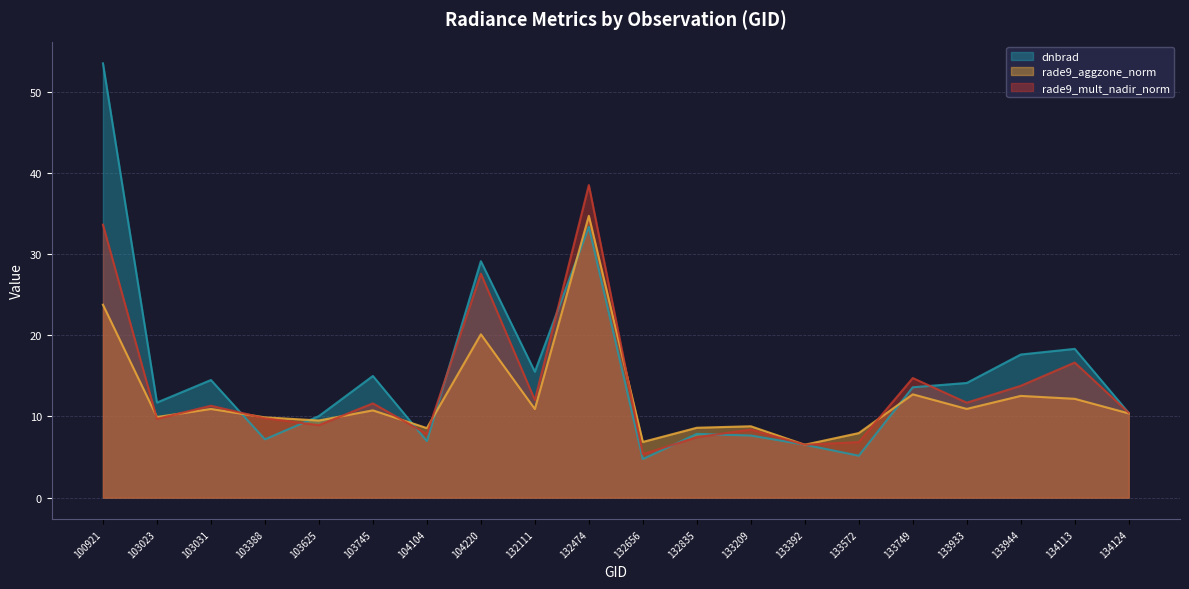

What is the value of the rade9_mult_nadir_norm point at the 17th from the left?

11.7